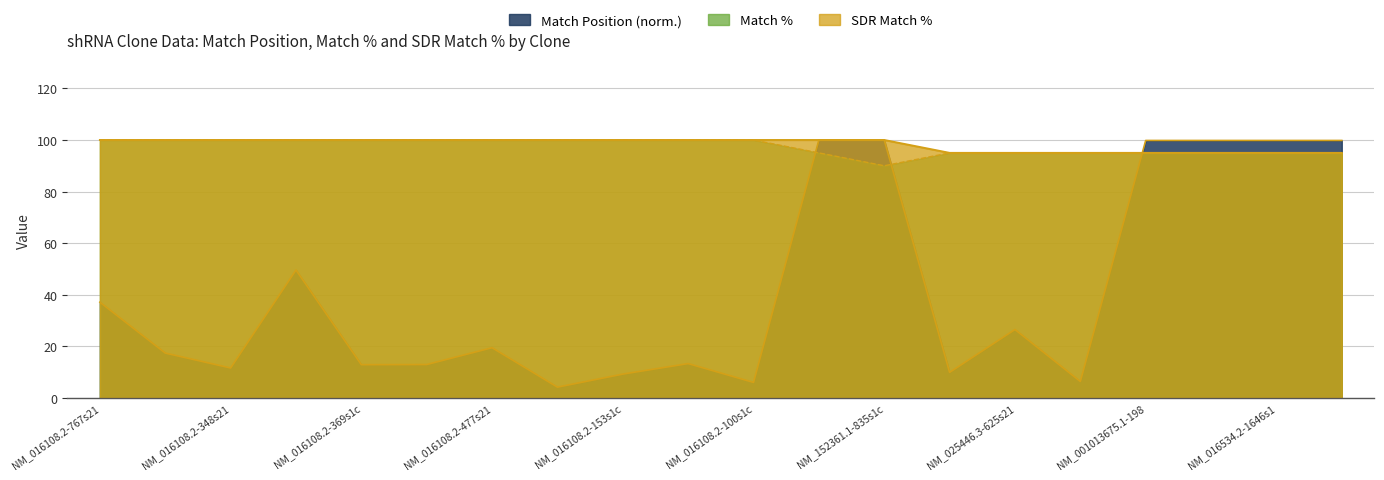

The Match % series shows 95.0 at NM_198582.1-3275s1c1. True or false?

True